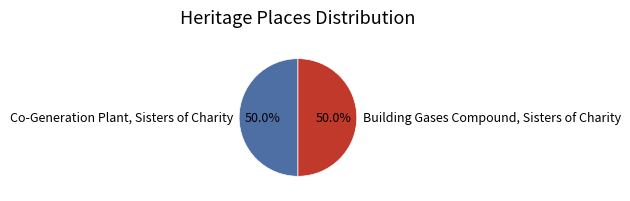

Is it true that Co-Generation Plant, Sisters of Charity is 44% of the pie?

False